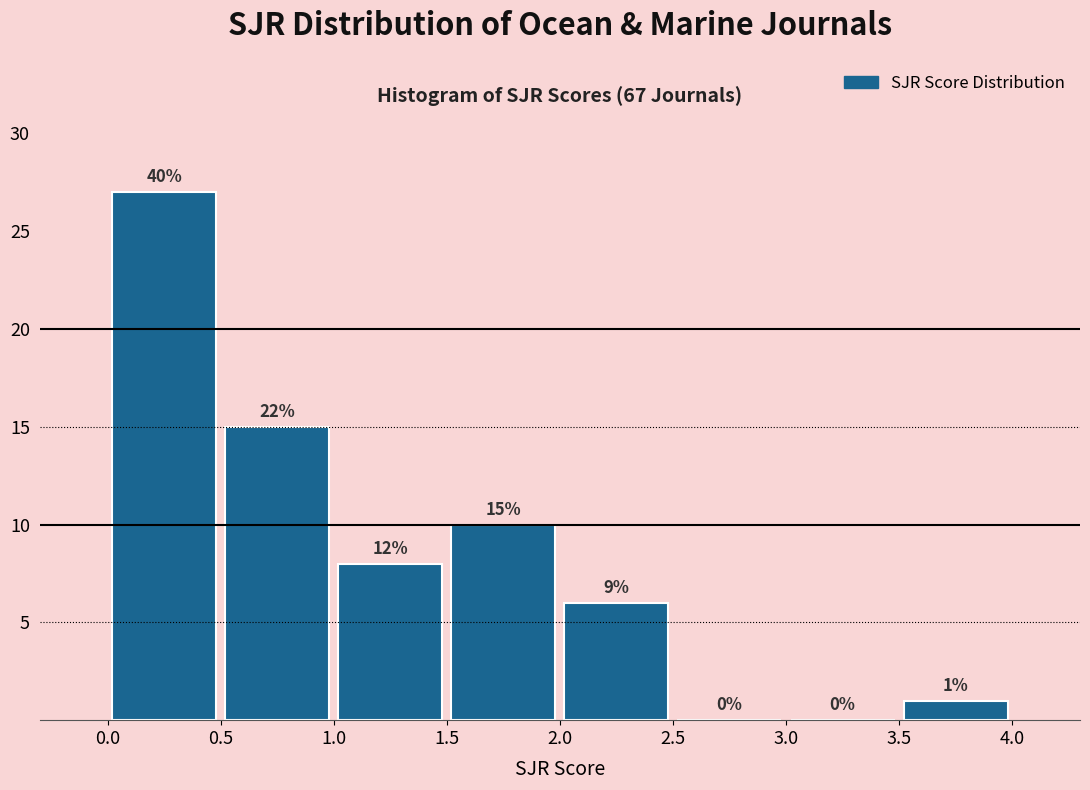

Which range on the x-axis has the tallest bar?

0.0 to 0.5